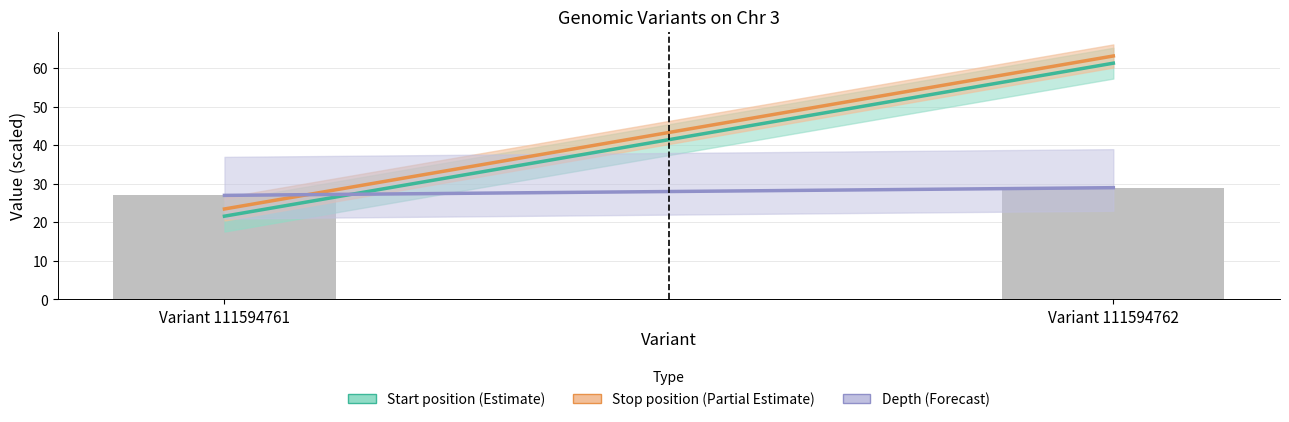

What is the value of the 1st bar from the left?

27